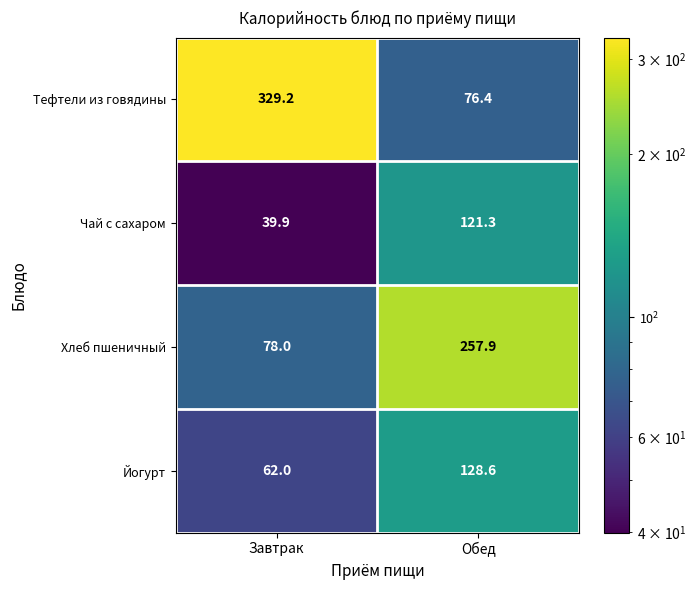

The value of Йогурт at Завтрак is 62.0. True or false?

True